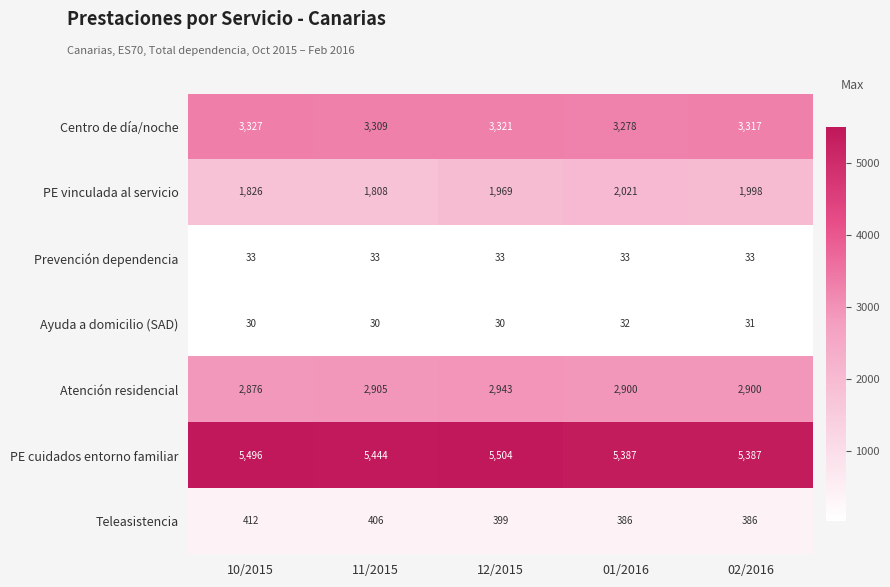

At which label does Teleasistencia first exceed 399?

10/2015